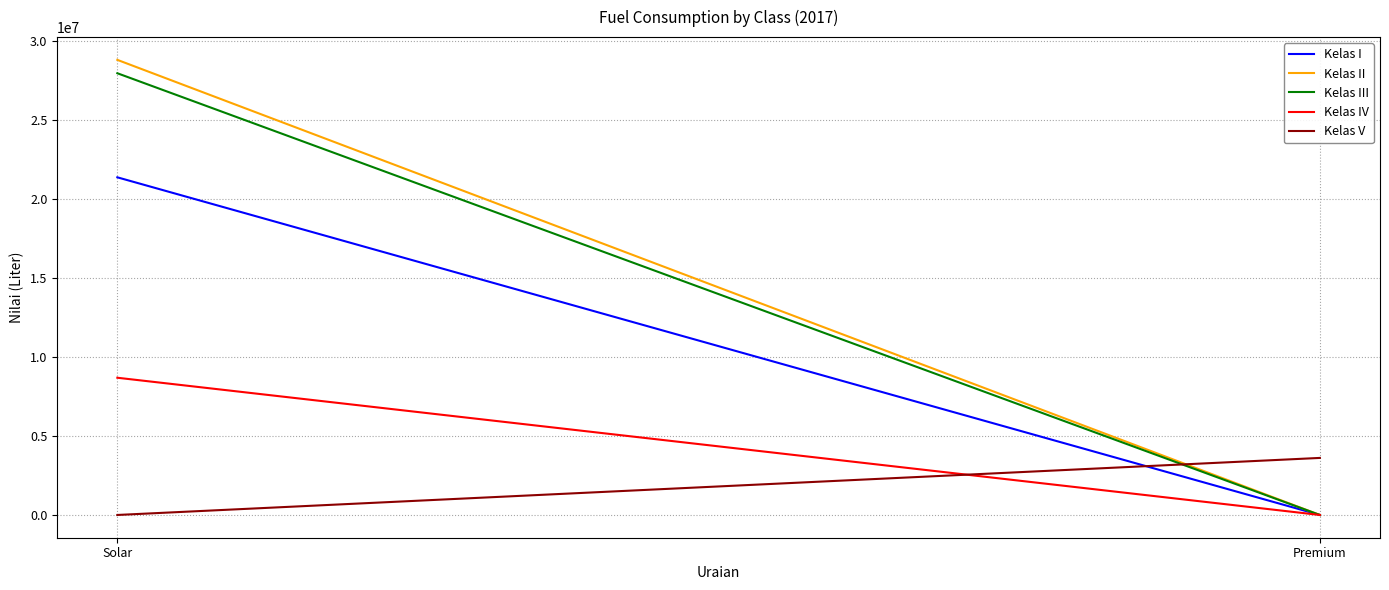

At which label does Kelas IV reach its minimum?

Premium